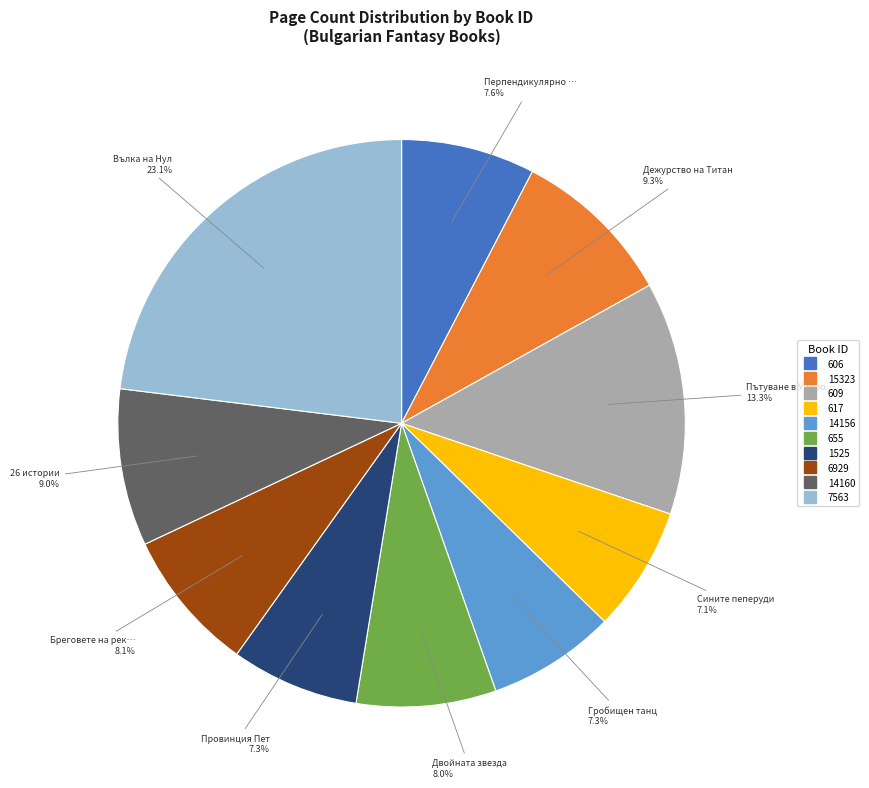

To the nearest percent, what portion does 606 represent?

8%